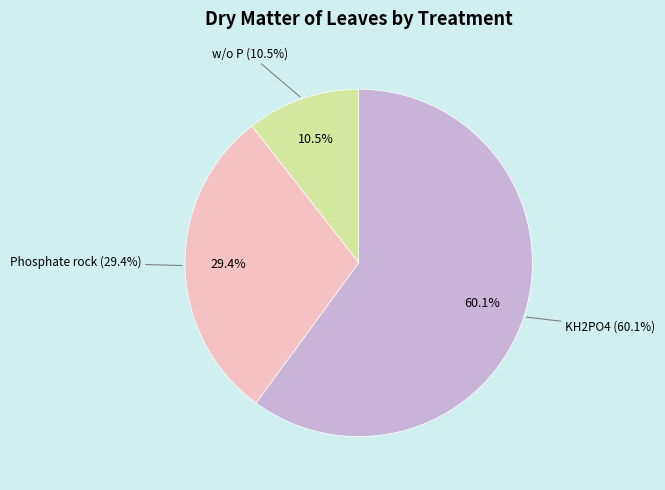

Rank the categories by value from lowest to highest.

w/o P, Phosphate rock, KH2PO4